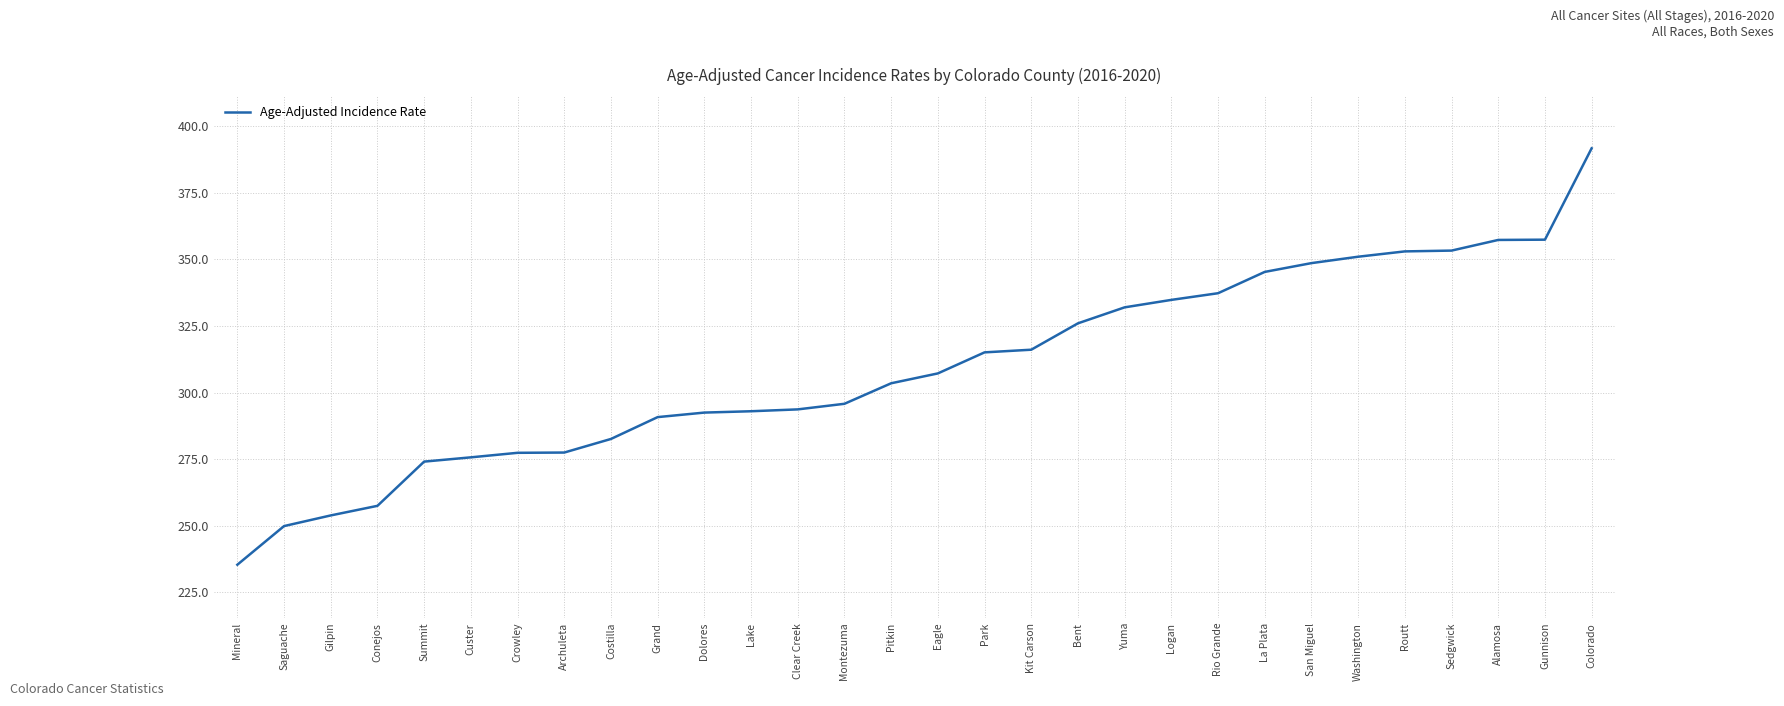

What is the difference between the maximum and minimum values?

156.3